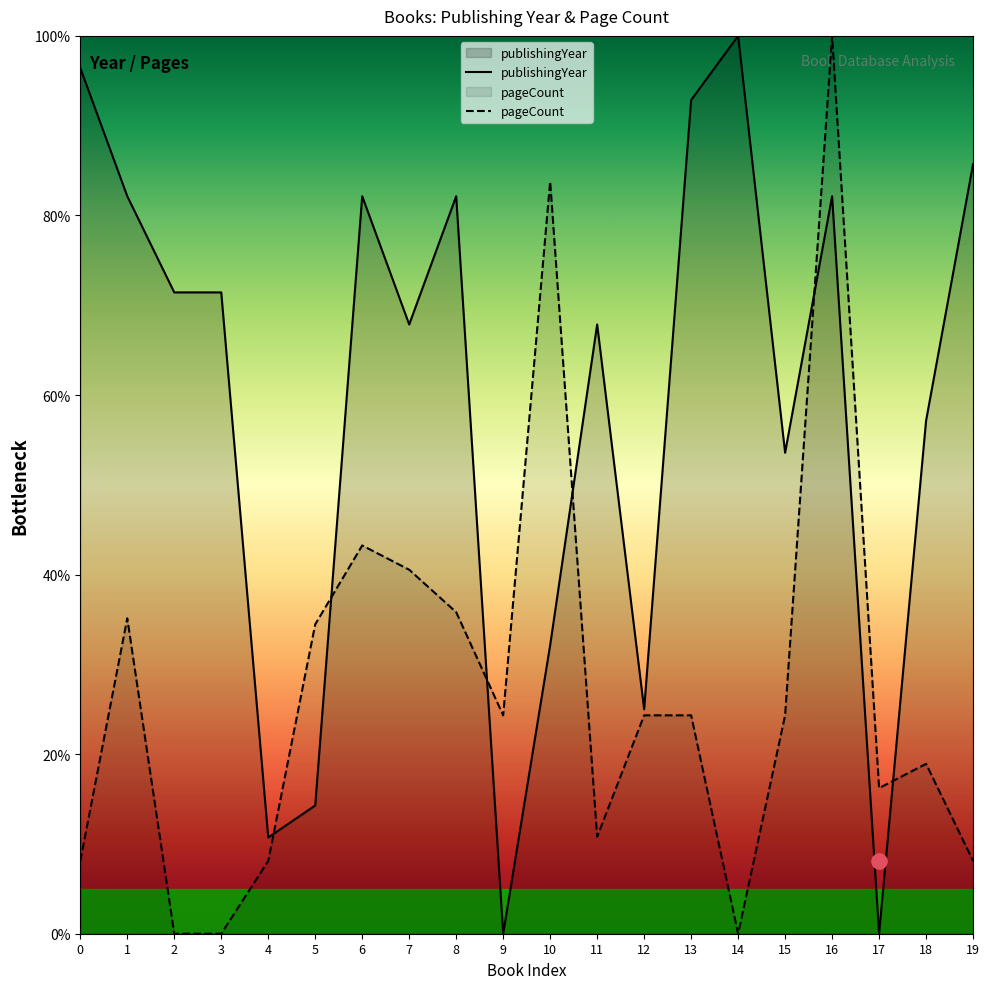

Which series contains the lowest Y value?

publishingYear